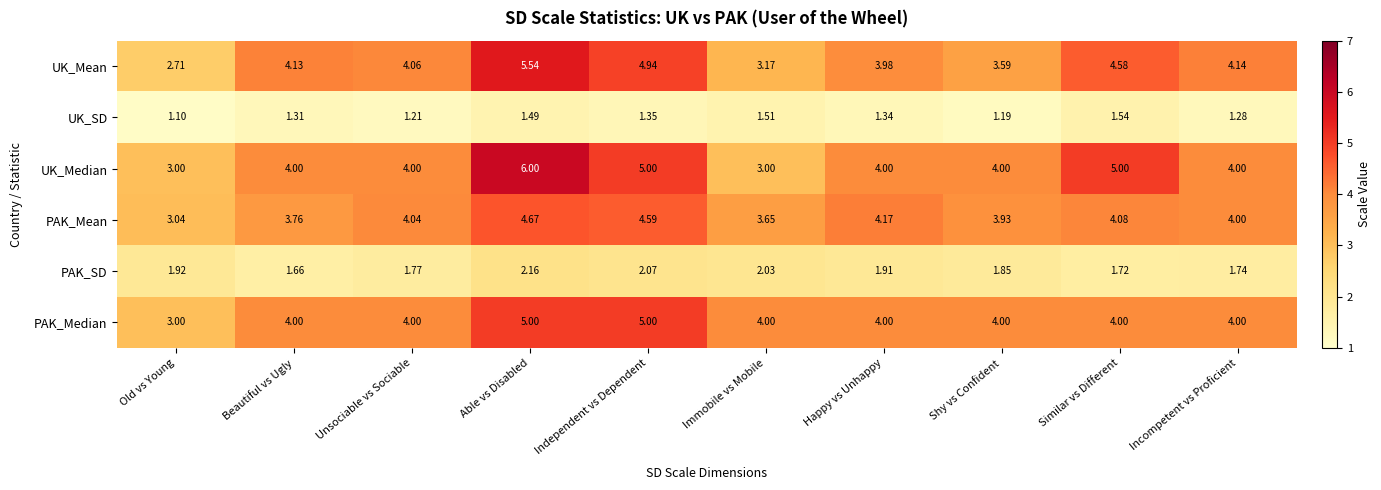

At which label is UK_Mean closest to 4?

Happy vs Unhappy